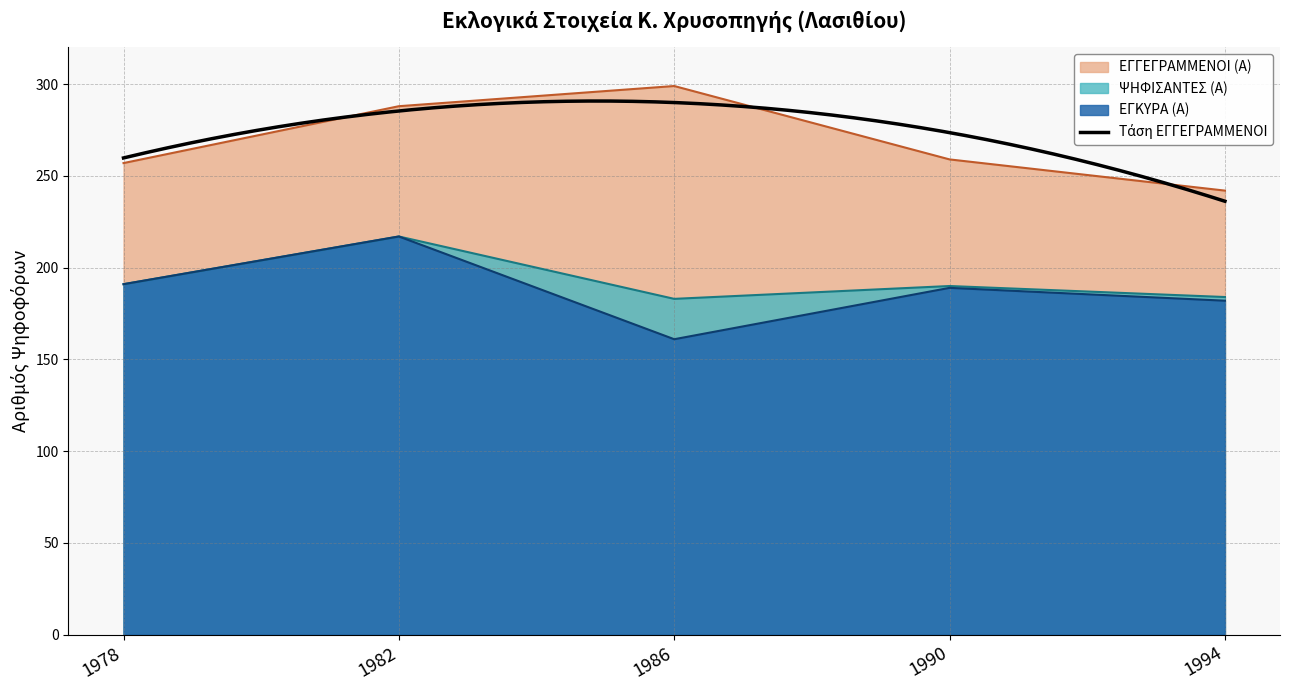

How many values in the ΕΓΚΥΡΑ (Α) series exceed 189?

2